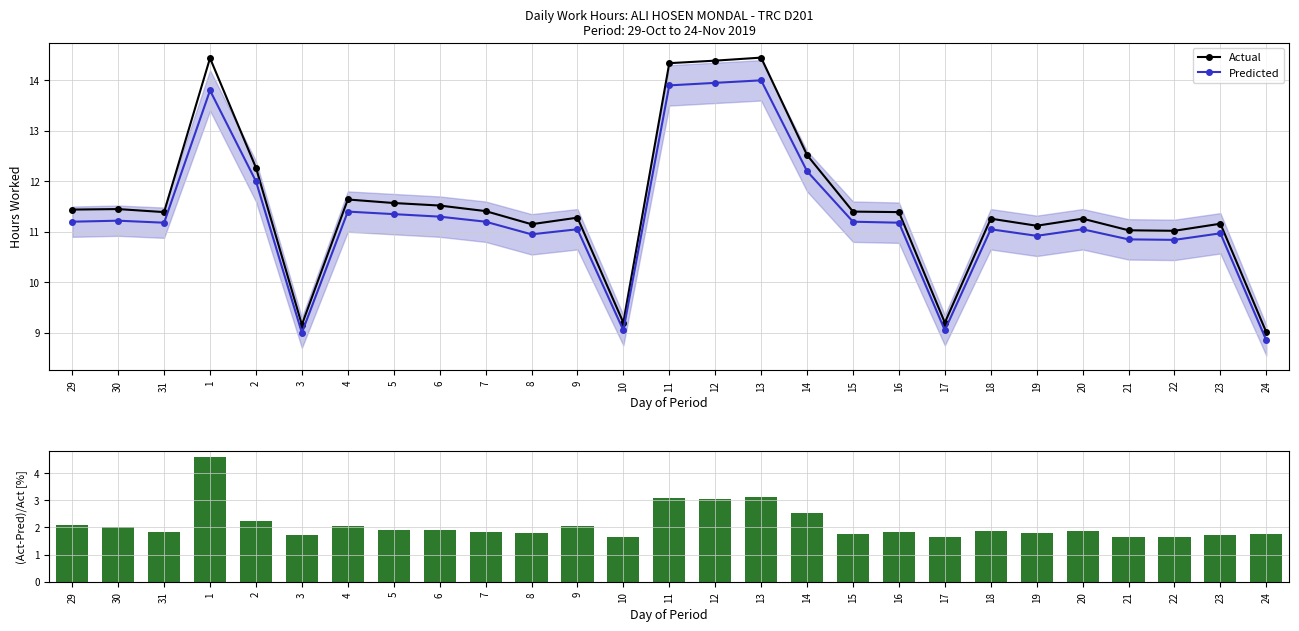

At which label does Predicted first exceed 11?

29